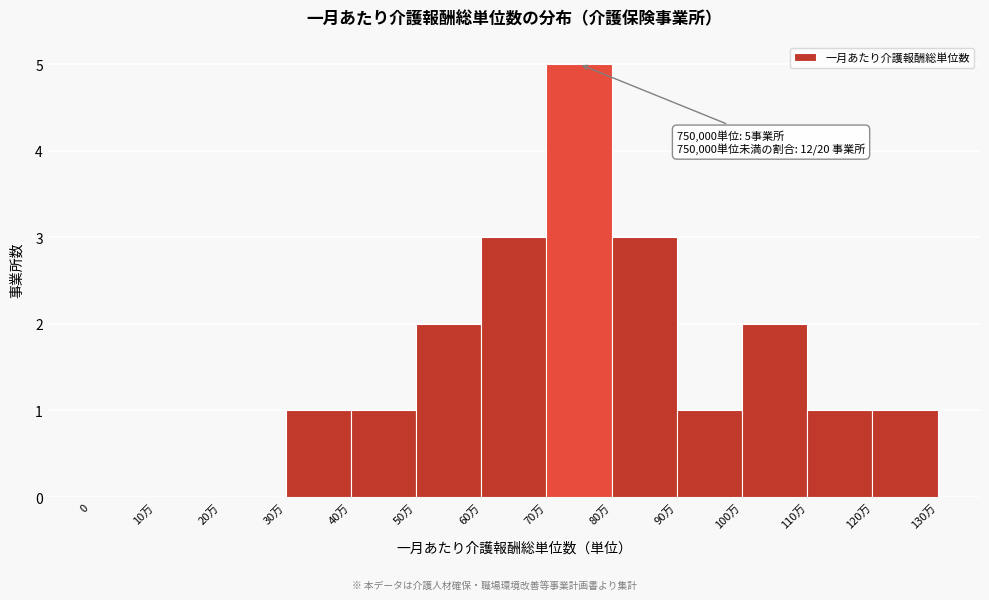

Reading right to left, list all the values displayed in this chart.

120万=1	110万=1	100万=2	90万=1	80万=3	70万=5	60万=3	50万=2	40万=1	30万=1	20万=0	10万=0	0=0